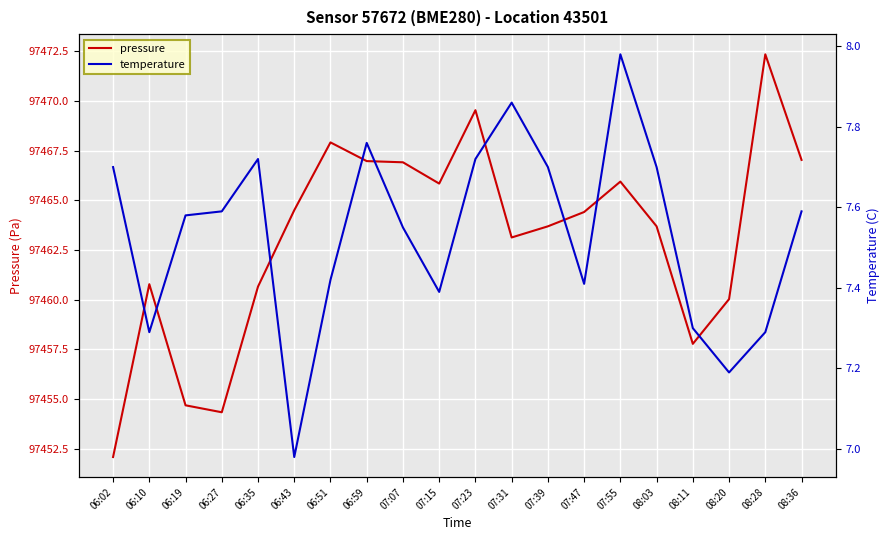

What position from the left is 06:27?

4